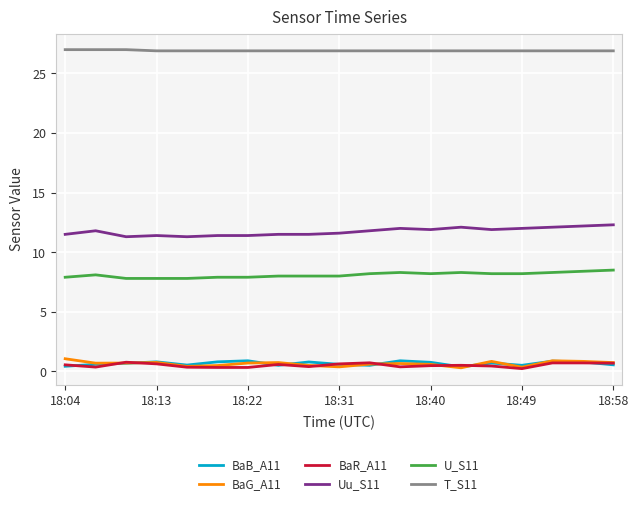

True or false: Uu_S11 and BaG_A11 intersect in this chart.

False